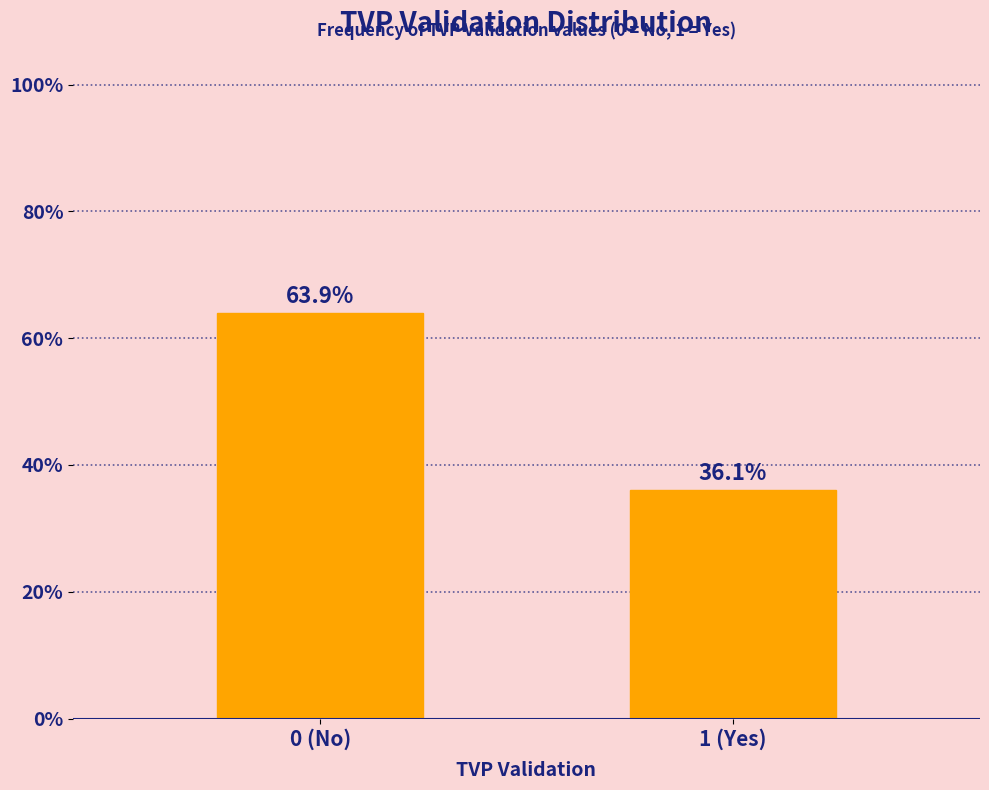

Reading right to left, list all the values displayed in this chart.

36.1	63.9